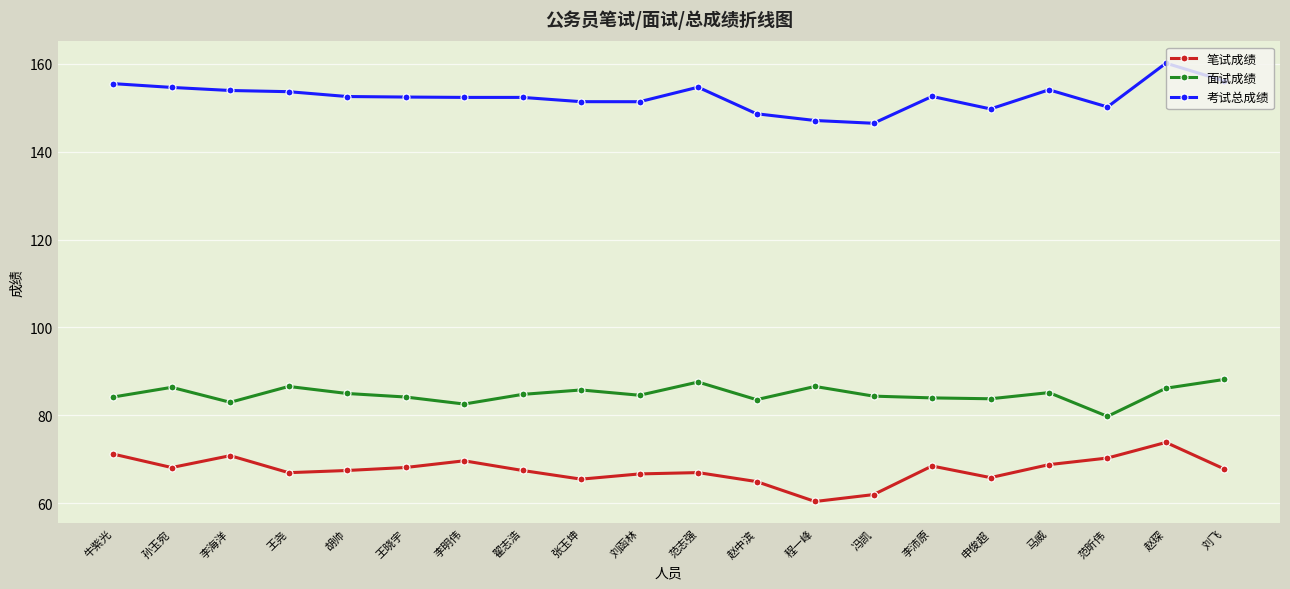

List the series in order of their overall mean, highest first.

考试总成绩, 面试成绩, 笔试成绩